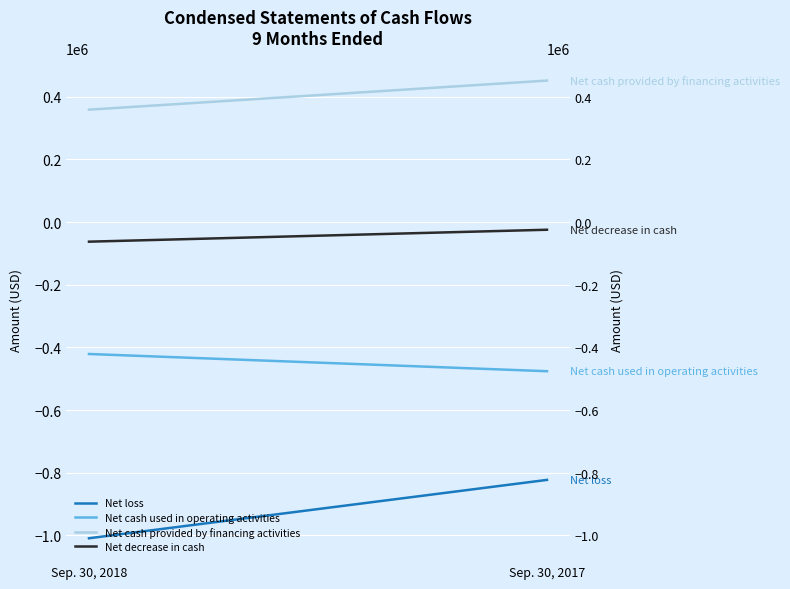

Does the chart display data point markers on the line(s)?

No